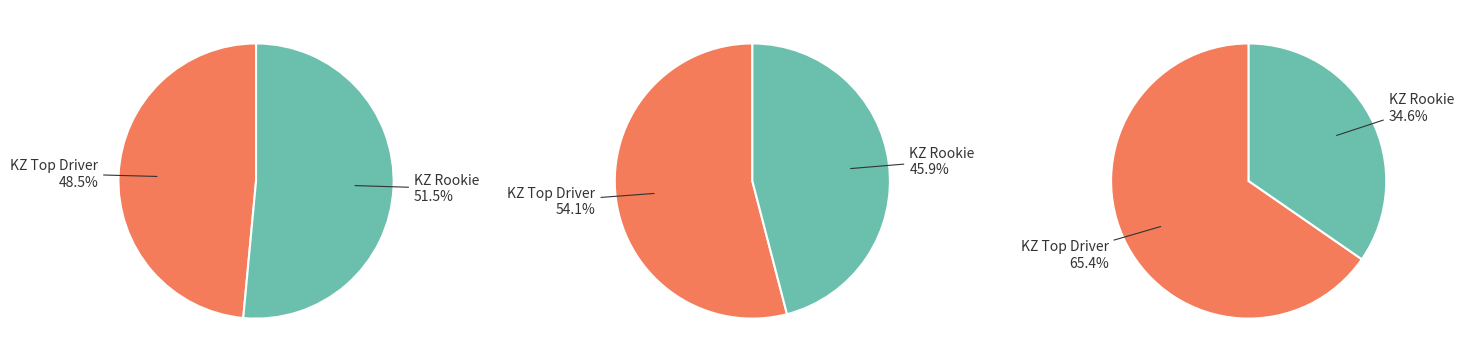

How many segments does this pie chart have?

6